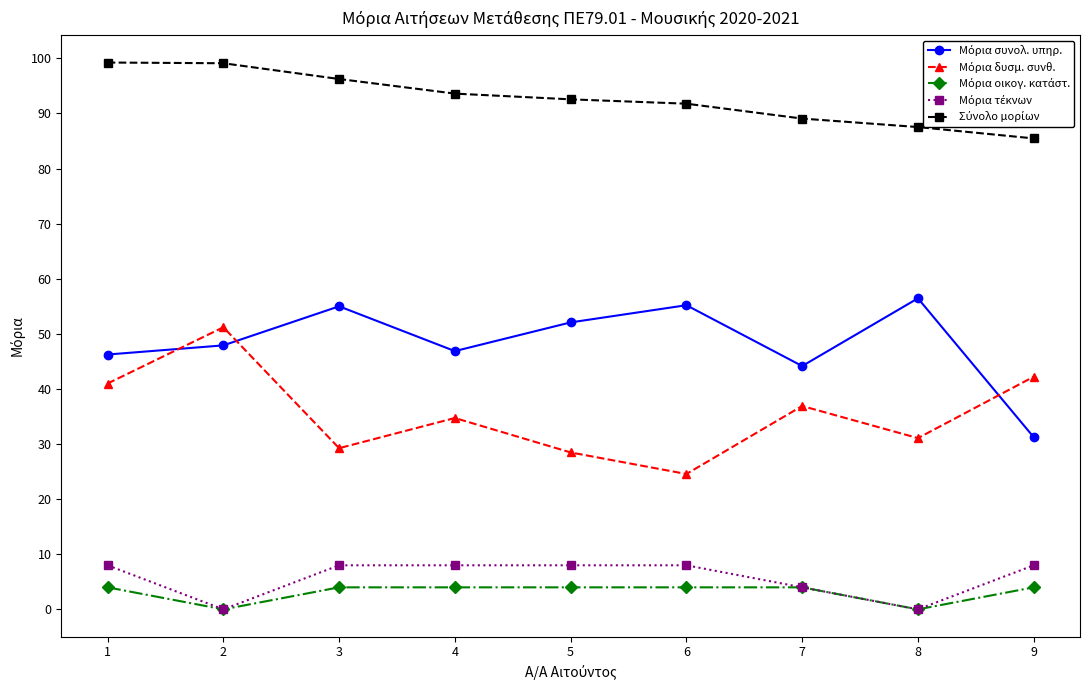

What is the spread (max minus min) of values at 7?

85.1